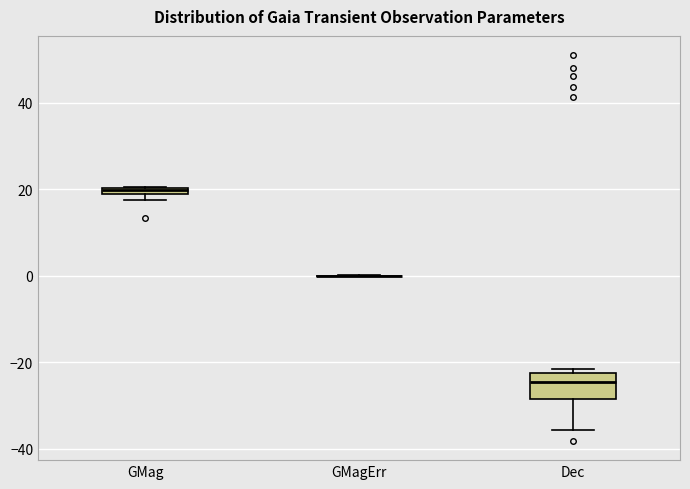

Which box is the tallest, from its lower edge to its upper edge?

Dec